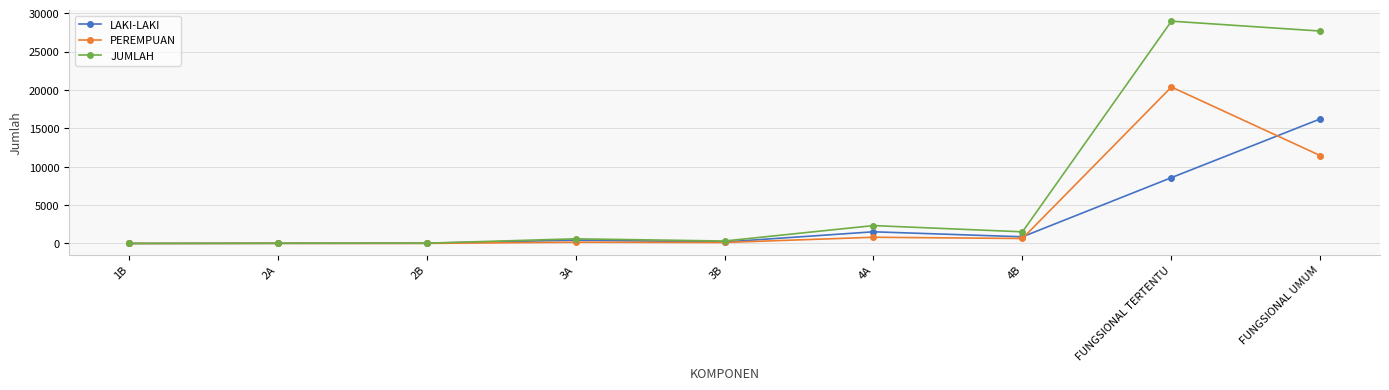

What is the maximum value for PEREMPUAN?

20383